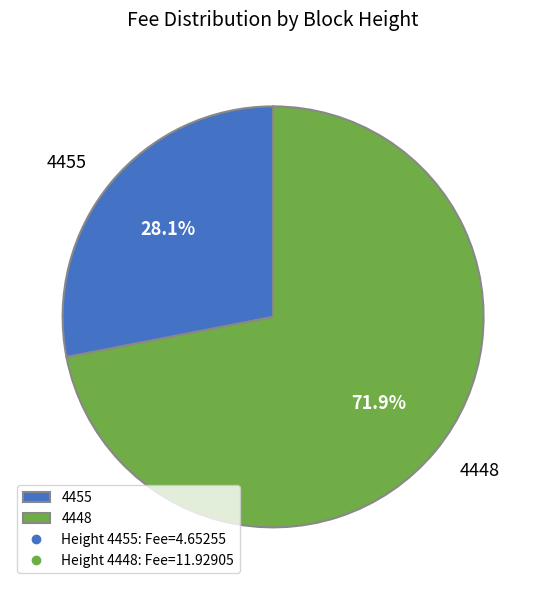

Is it true that 4455 is 18% of the pie?

False